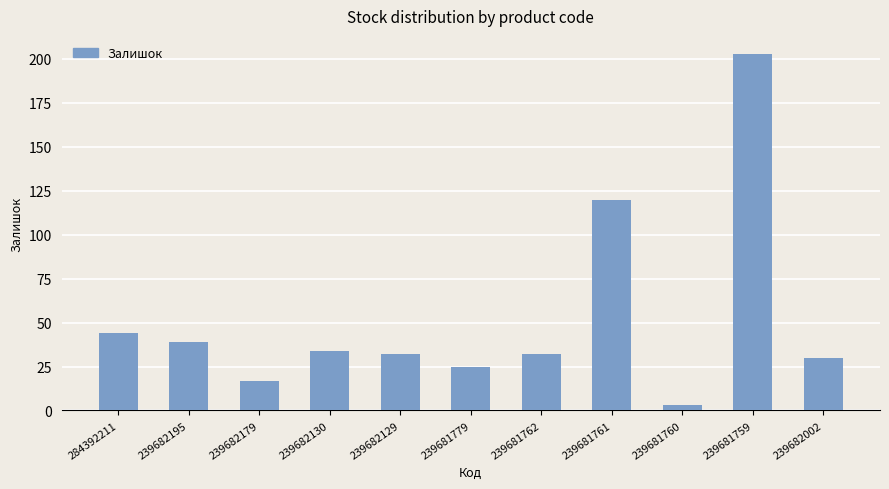

What is the label of the 8th bar from the left?

239681761